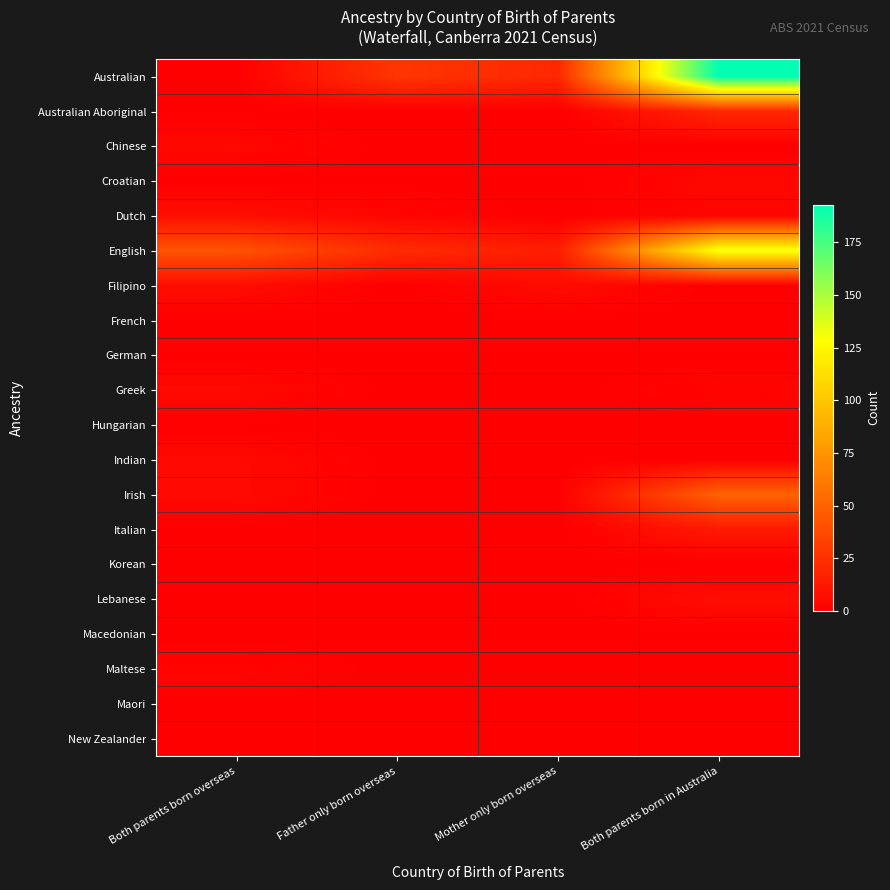

Which series has the widest spread of values?

Australian